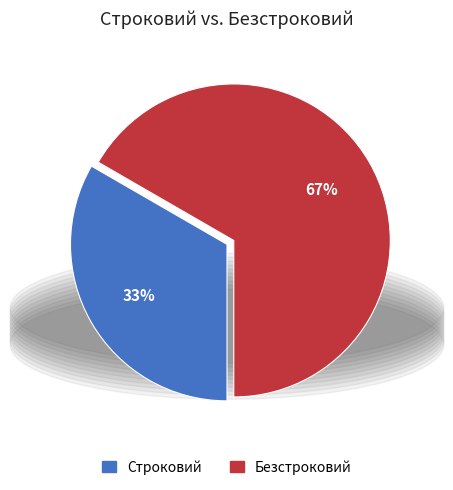

What is the ratio of the value at Безстроковий to the value at Строковий?

2.0